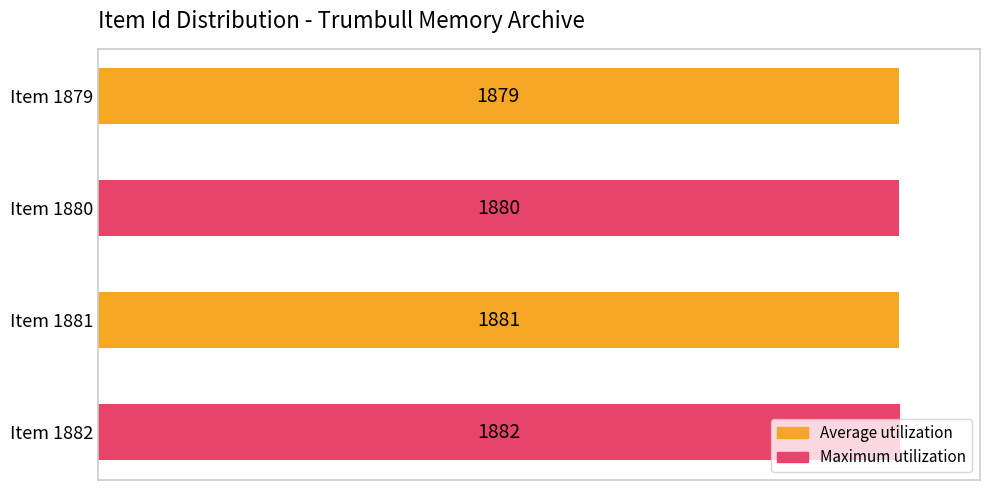

What is the value of the 3rd bar from the top?

1881